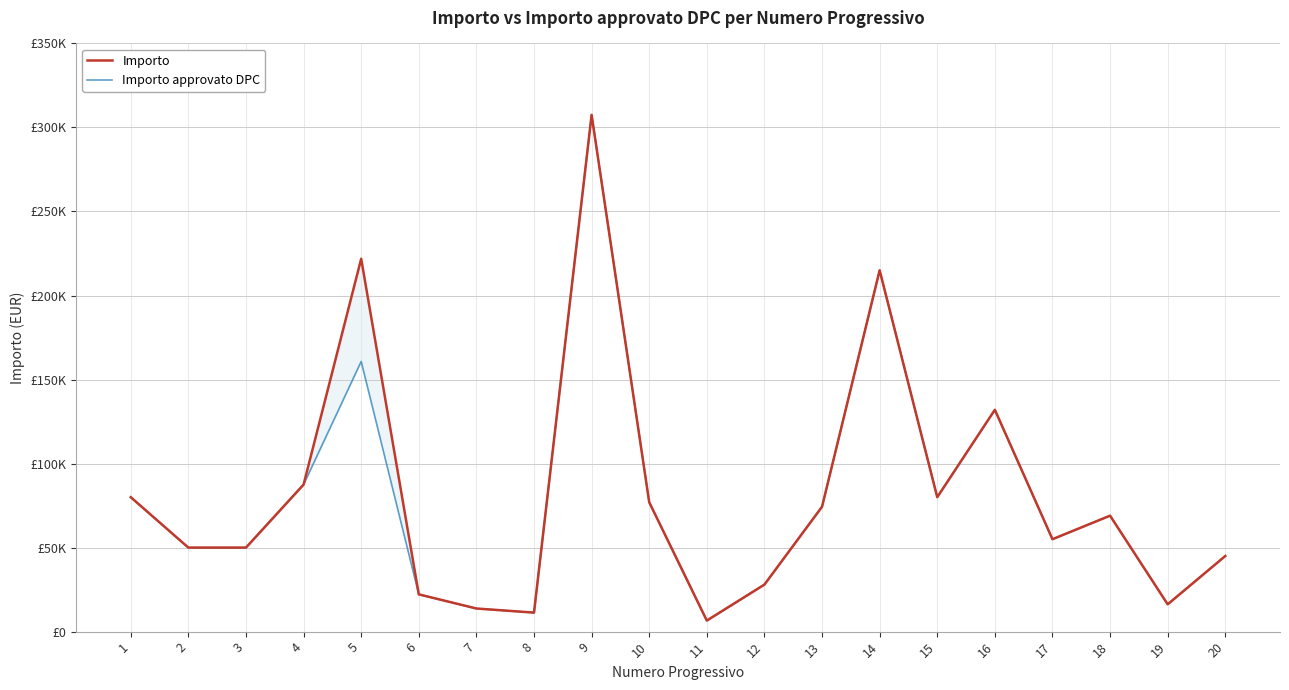

Reading left to right, transcribe all the data shown in this chart.

Importo: 1=80000.0	2=50000.0	3=50000.0	4=87500.0	5=221862.9	6=22180.0	7=13753.5	8=11316.2	9=307500.0	10=77000.0	11=6575.0	12=28000.0	13=74319.2	14=215000.0	15=80000.0	16=132000.0	17=55000.0	18=69000.0	19=16250.0	20=45000.0
Importo approvato DPC: 1=80000.0	2=50000.0	3=50000.0	4=87500.0	5=160773.0	6=22180.0	7=13753.5	8=11316.2	9=307500.0	10=77000.0	11=6575.0	12=28000.0	13=74319.2	14=215000.0	15=80000.0	16=132000.0	17=55000.0	18=69000.0	19=16250.0	20=45000.0